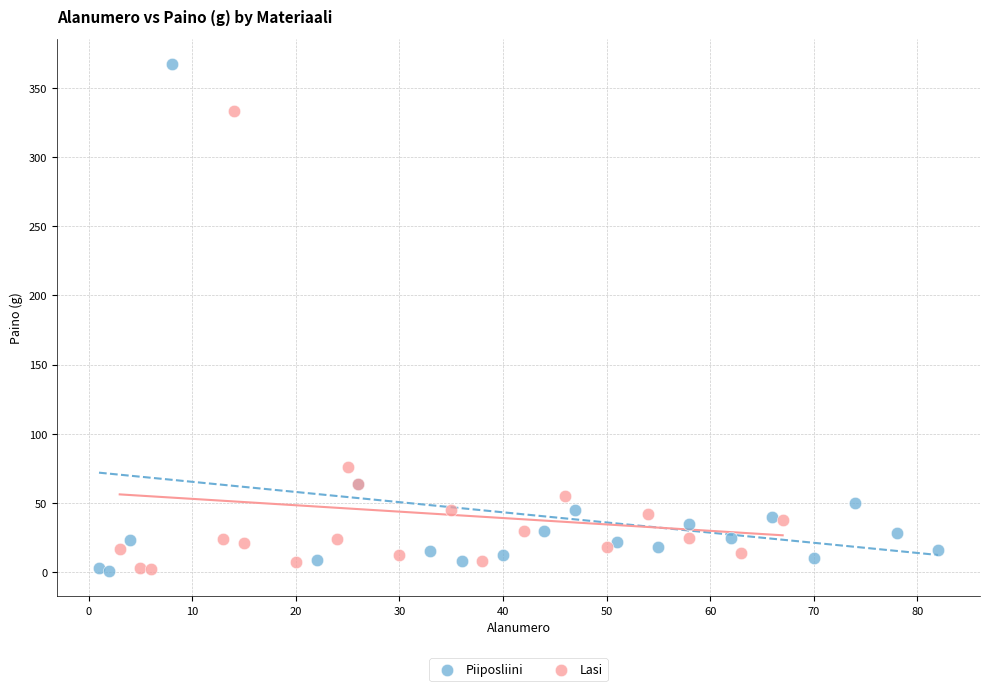

Which series has the widest spread of Y values?

Piiposliini